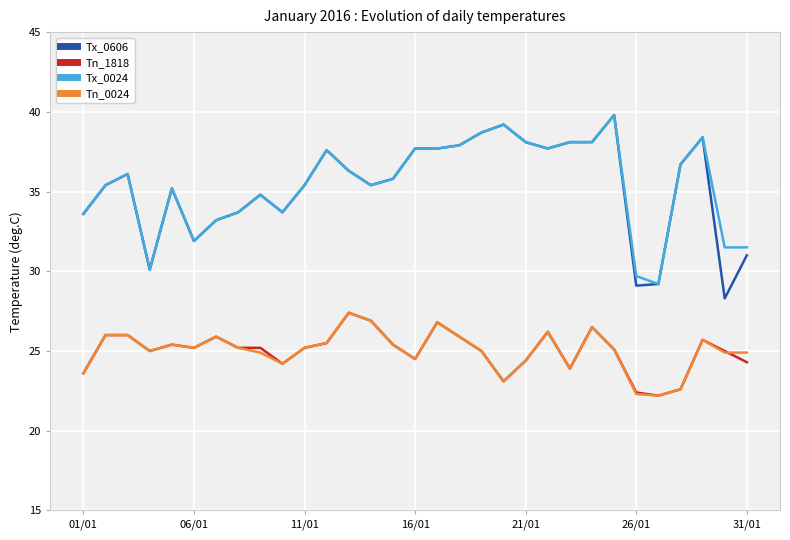

Which series has the widest spread of values?

Tx_0606